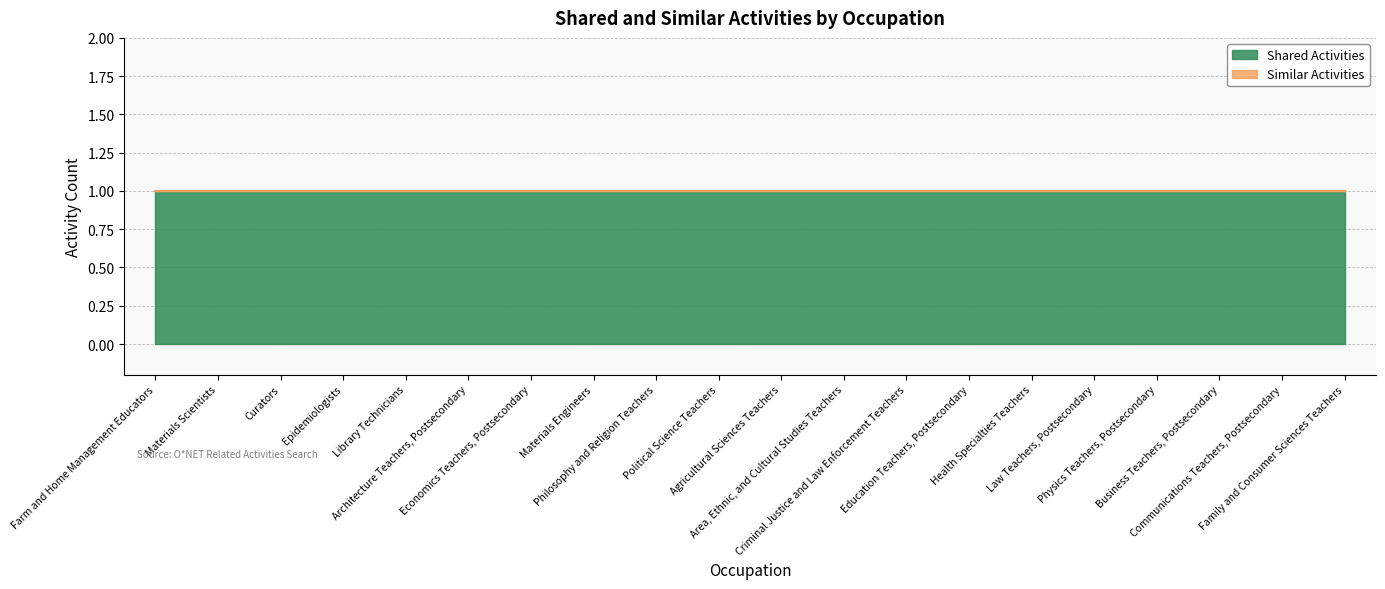

Which has a higher value, Philosophy and Religion Teachers or Area, Ethnic, and Cultural Studies Teachers?

Philosophy and Religion Teachers